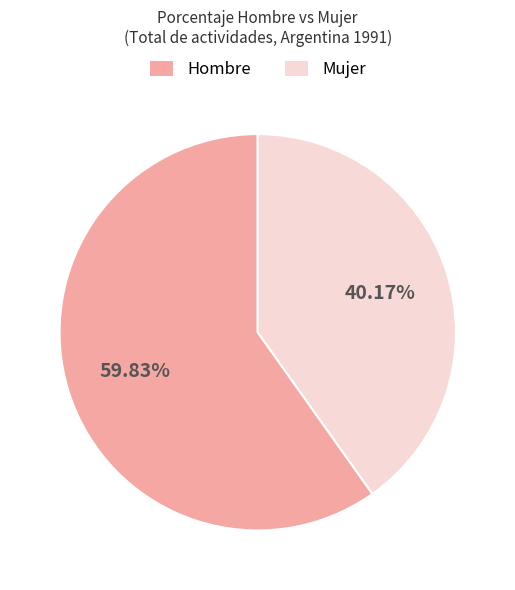

What is the ratio of the value at Hombre to the value at Mujer?

1.5